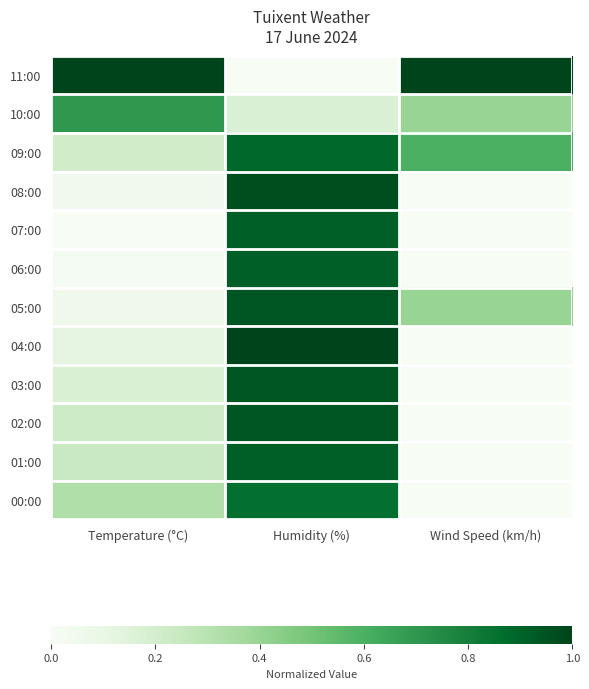

List the series in order of their peak value, highest first.

11:00, 04:00, 08:00, 05:00, 03:00, 02:00, 07:00, 06:00, 01:00, 09:00, 00:00, 10:00